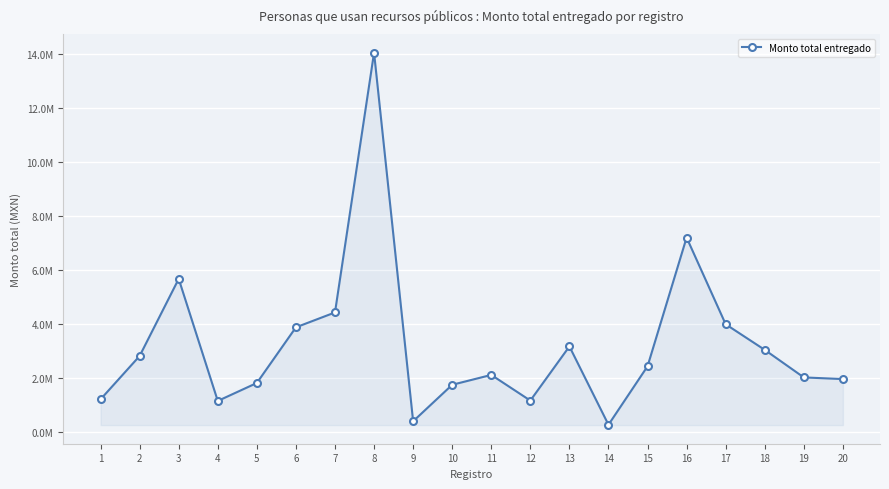

Is this an area chart (filled region under the line)?

Yes